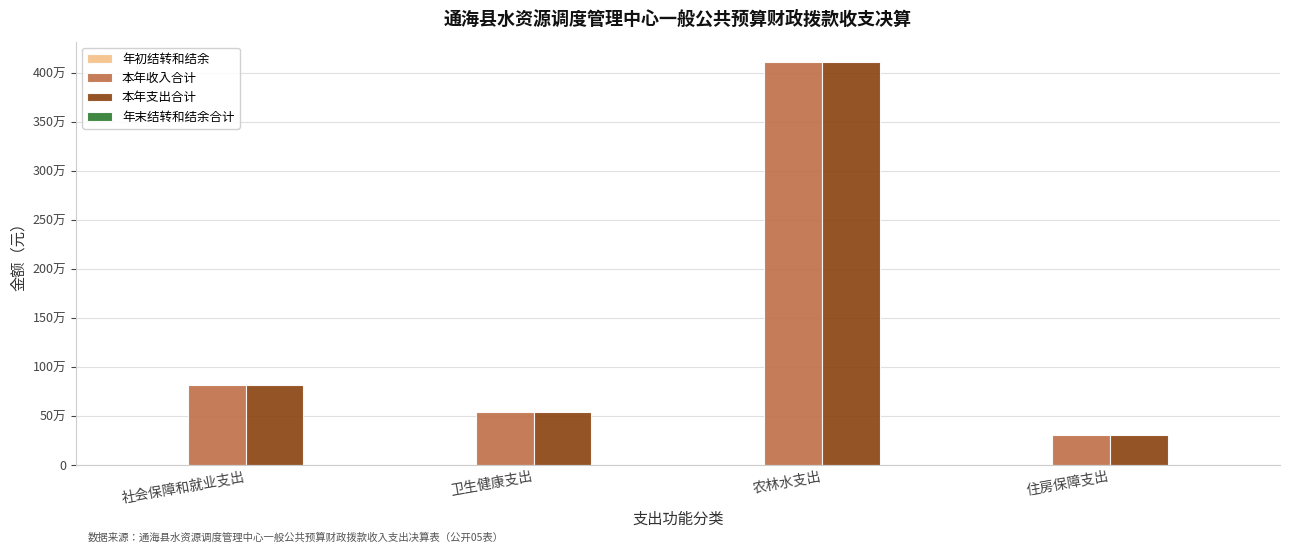

Reading left to right, what are all the values shown in this chart?

年初结转和结余: 社会保障和就业支出=0.0	卫生健康支出=0.0	农林水支出=0.0	住房保障支出=0.0
本年收入合计: 社会保障和就业支出=817181.5	卫生健康支出=544232.2	农林水支出=4113355.6	住房保障支出=301327.0
本年支出合计: 社会保障和就业支出=817181.5	卫生健康支出=544232.2	农林水支出=4113355.6	住房保障支出=301327.0
年末结转和结余合计: 社会保障和就业支出=0.0	卫生健康支出=0.0	农林水支出=0.0	住房保障支出=0.0